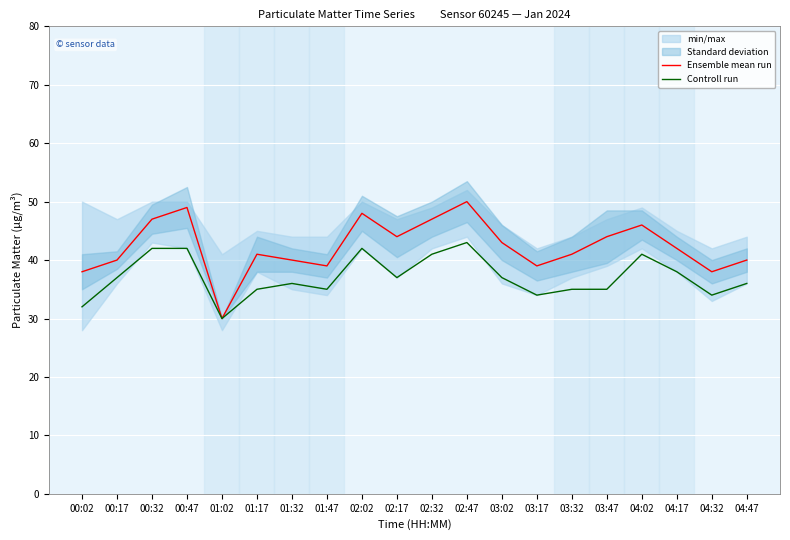

What is the label of the 10th point from the left?

02:17